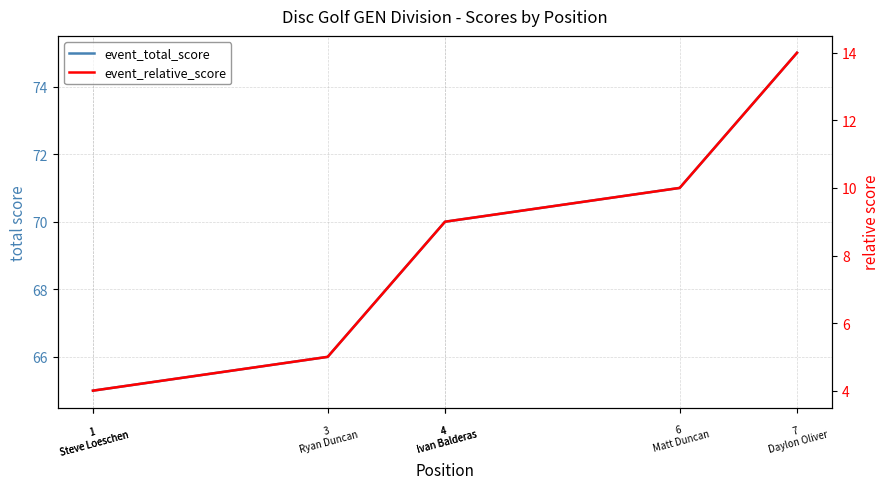

Rank the series at 7
Daylon Oliver from lowest to highest value.

event_relative_score, event_total_score